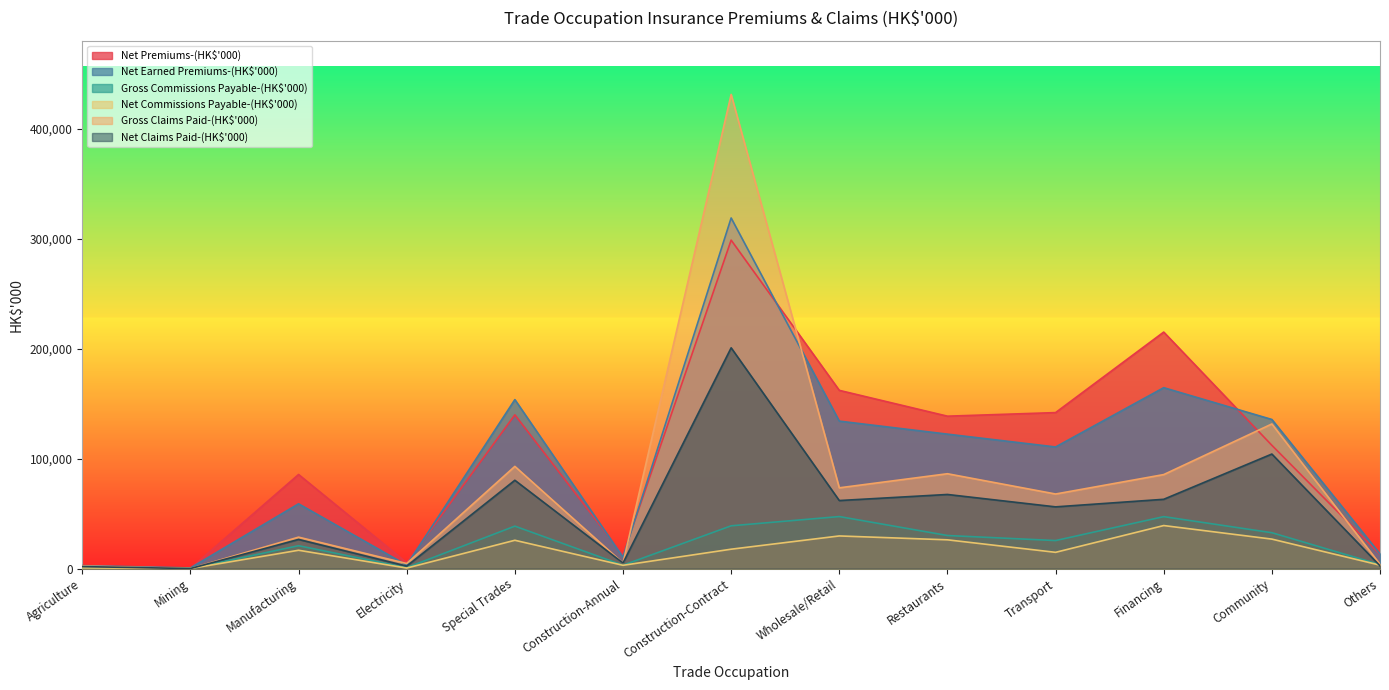

What is the difference between the maximum and minimum values in the Gross Claims Paid-(HK$'000) series?

431444